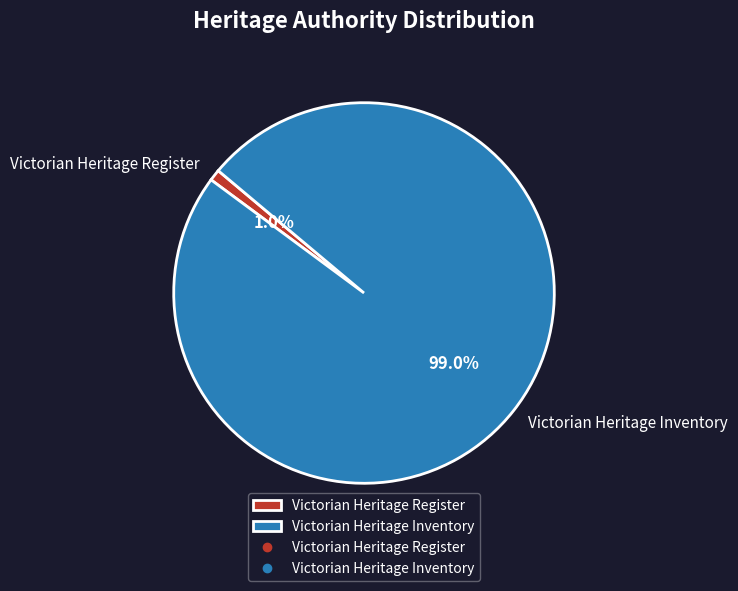

Which category accounts for the majority?

Victorian Heritage Inventory